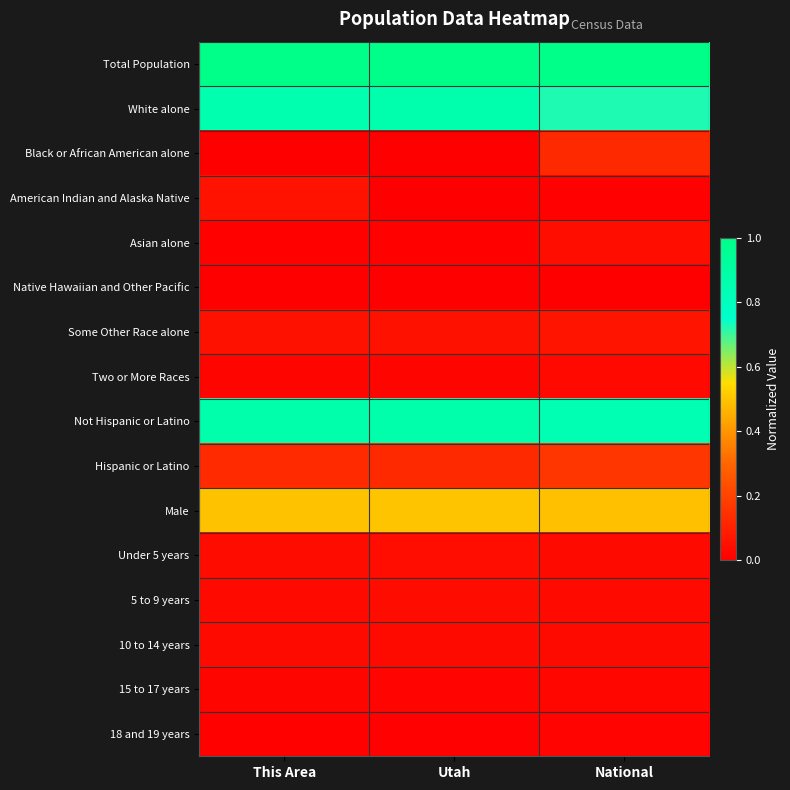

What is the difference between the highest and lowest values at National?

1.0